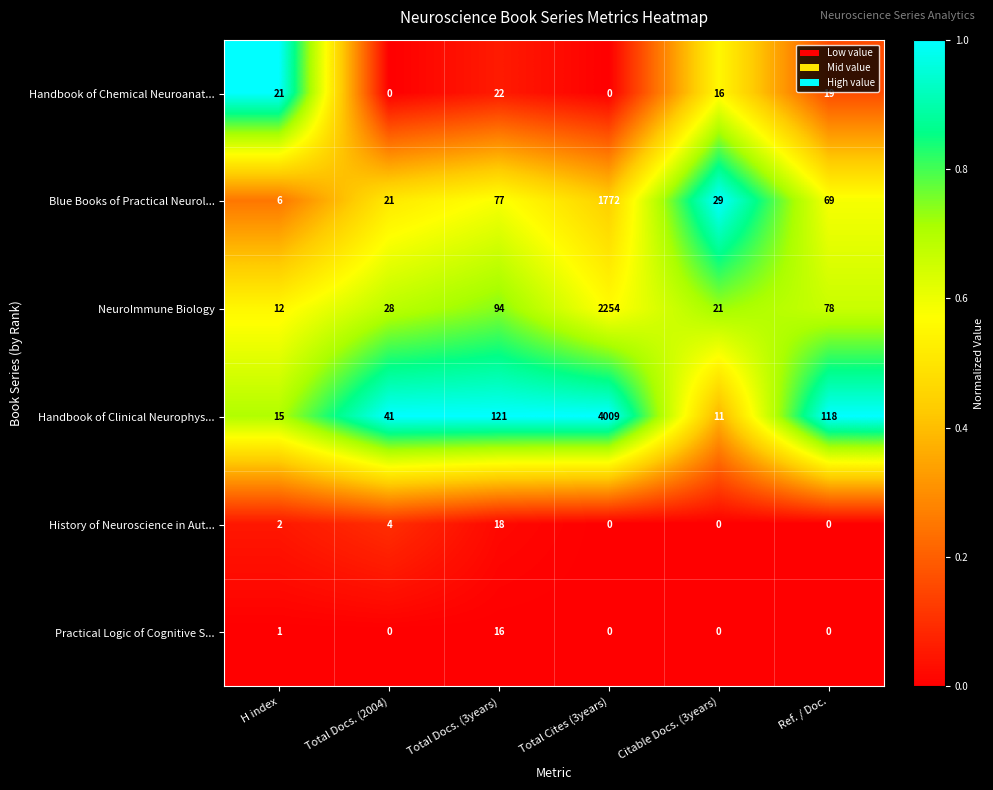

At which label does Blue Books of Practical Neurol... first exceed 69?

Total Docs. (3years)